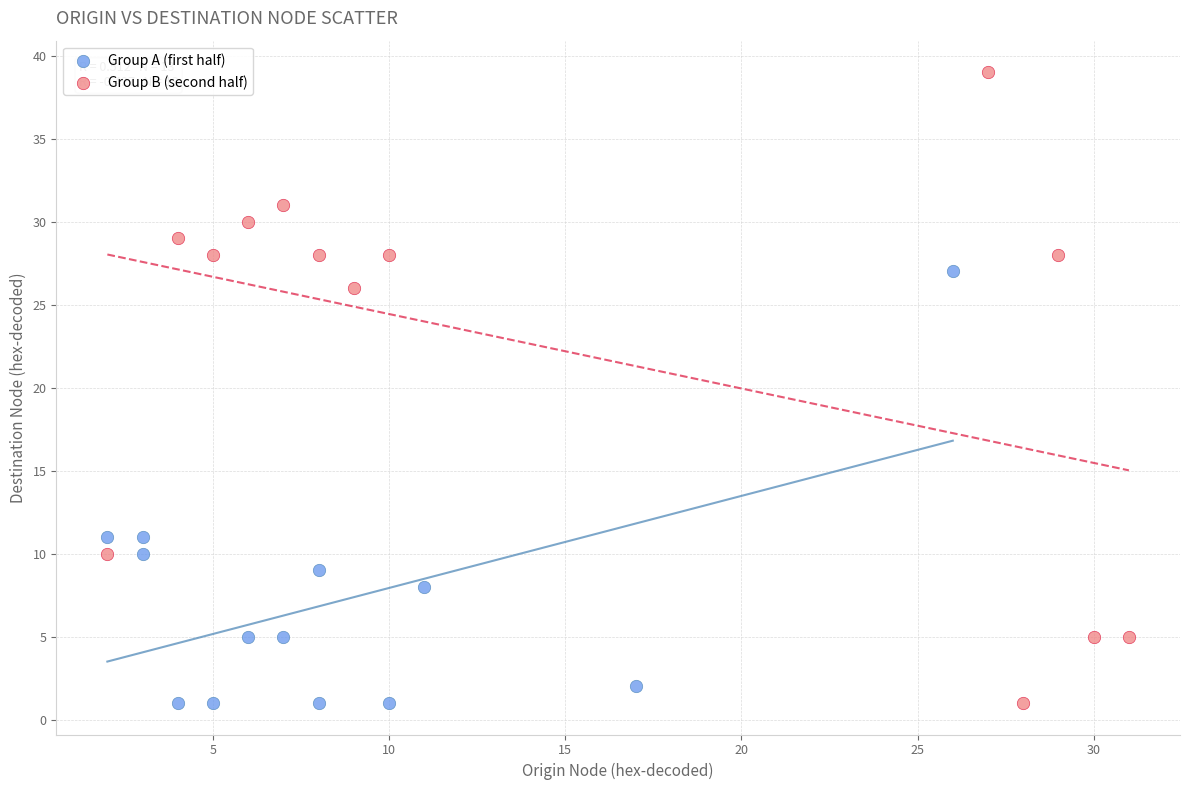

What are all the series names shown in the legend?

Group A (first half), Group B (second half)